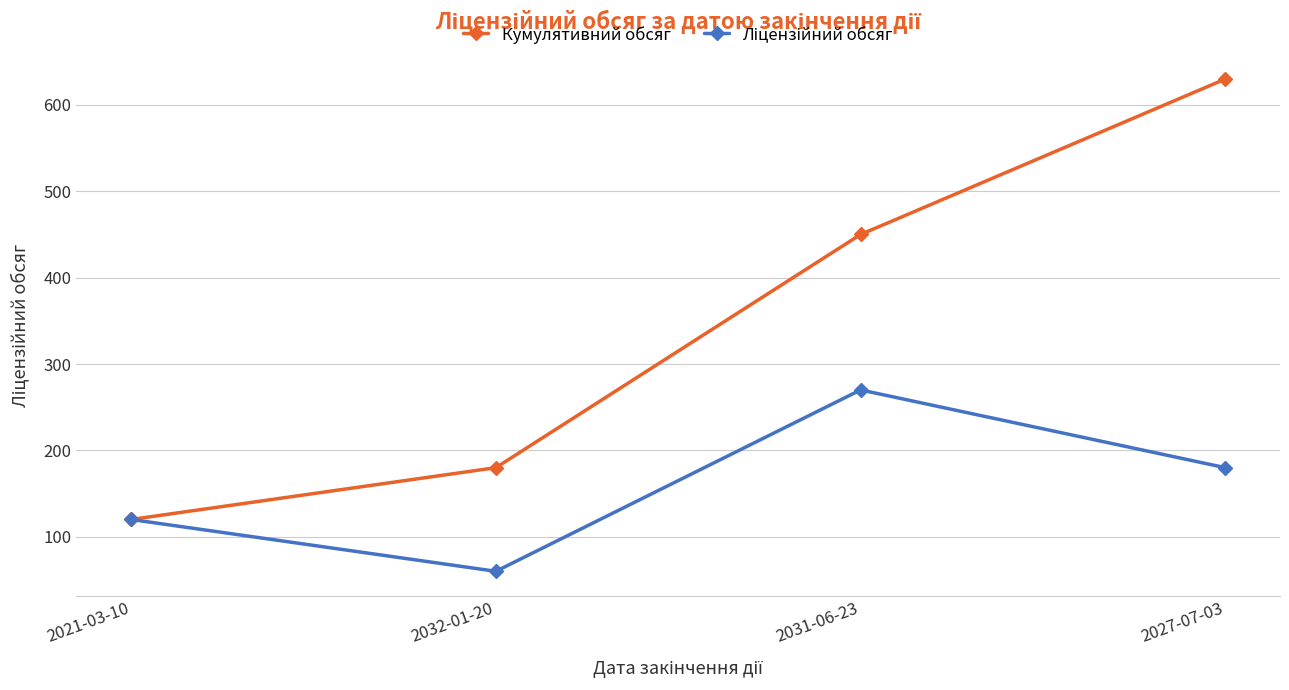

Between 2021-03-10 and 2027-07-03, which series saw the biggest shift?

Кумулятивний обсяг